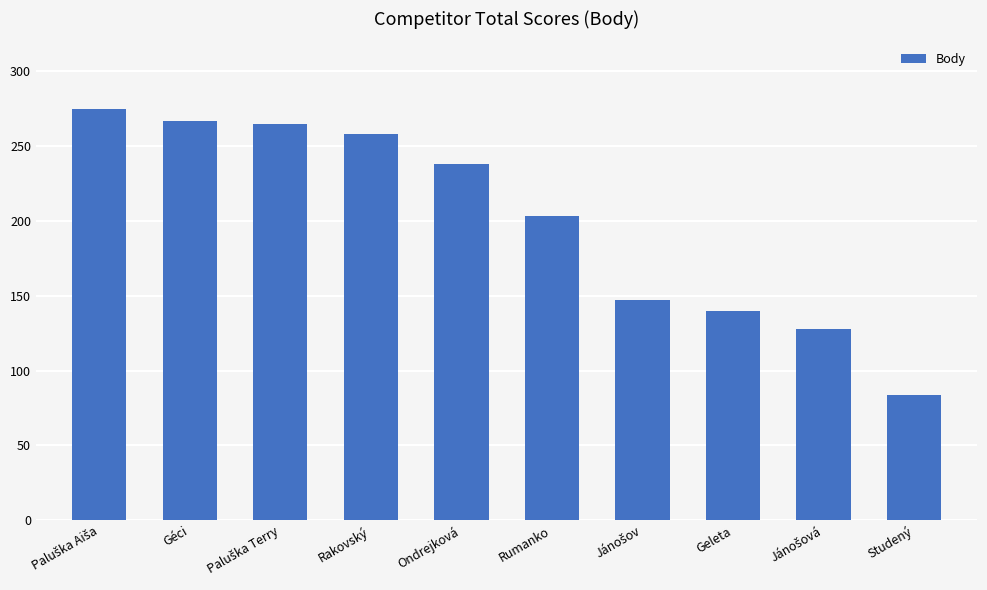

Between Studený and Rumanko, which is larger?

Rumanko